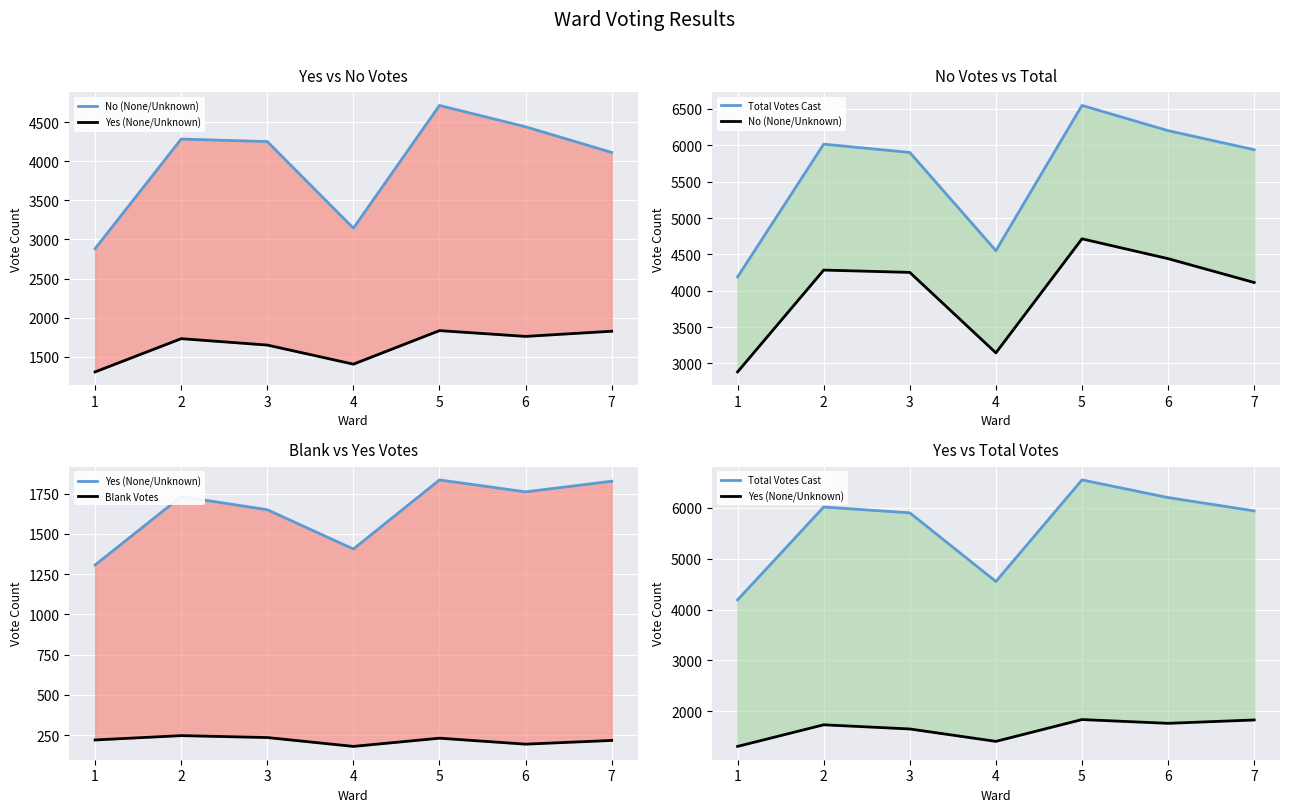

Reading left to right, extract all data points from this chart.

No (None/Unknown): 1=2883	2=4284	3=4252	4=3145	5=4714	6=4441	7=4113
Yes (None/Unknown): 1=1307	2=1732	3=1650	4=1406	5=1835	6=1761	7=1827
Total Votes Cast: 1=4190	2=6016	3=5902	4=4551	5=6549	6=6202	7=5940
Blank Votes: 1=220	2=247	3=235	4=180	5=231	6=194	7=217